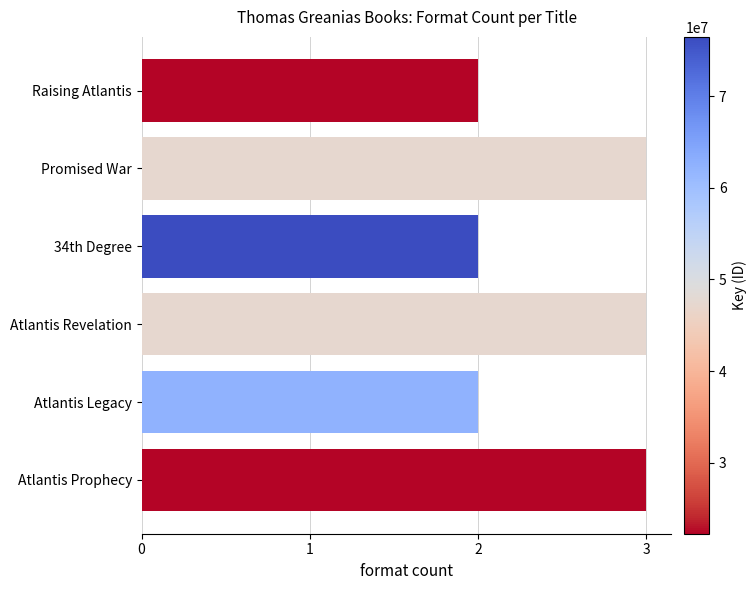

Count the number of categories in the chart.

6